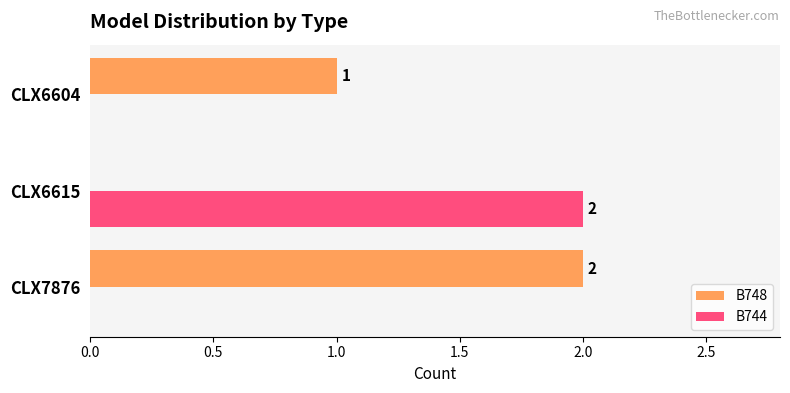

Which series has the largest total across all categories?

B748